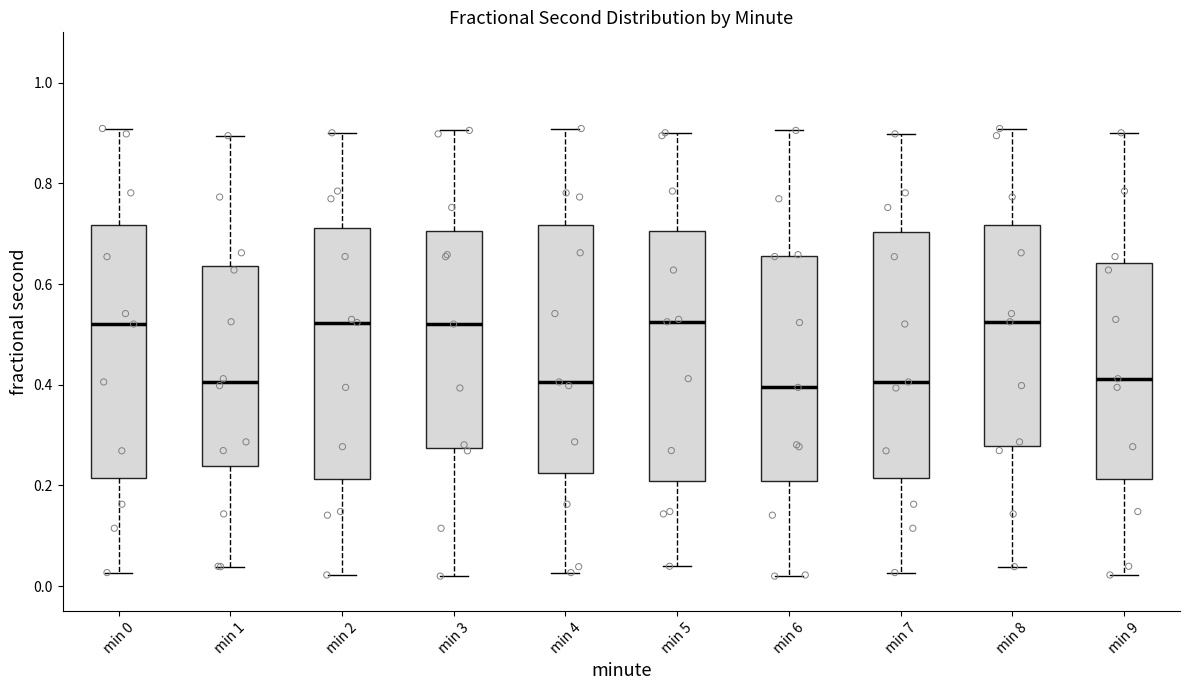

Where is the upper edge of the box for min 0 on the y-axis? The values are not printed on the chart, so give them approximately, as read against the axis.

0.72